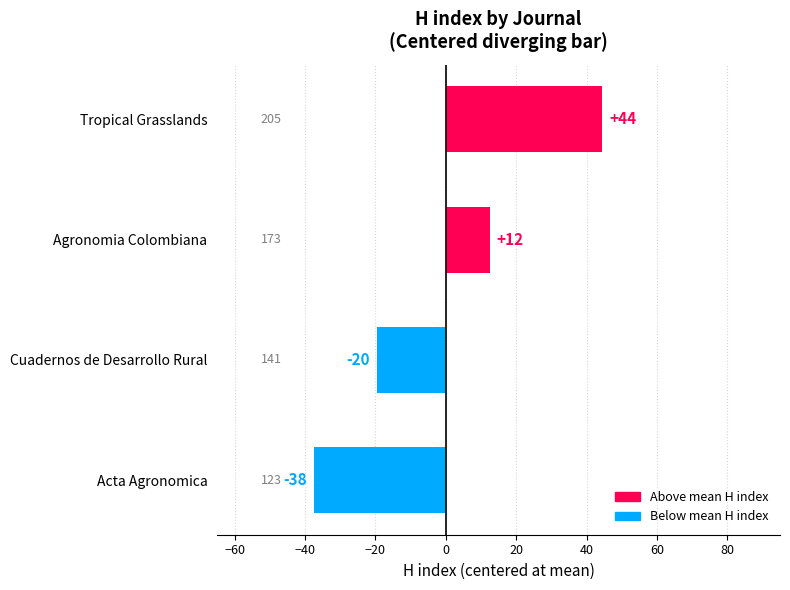

How many bars are there in total?

4